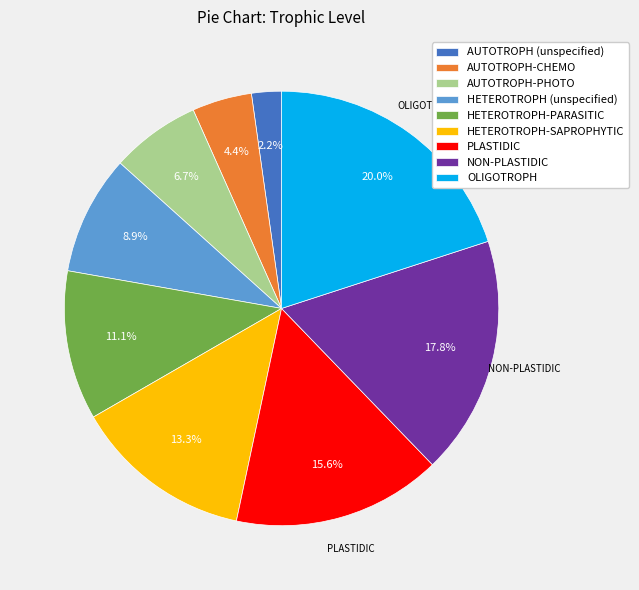

Approximately how many times larger is the value at HETEROTROPH (unspecified) compared to HETEROTROPH-PARASITIC?

0.8